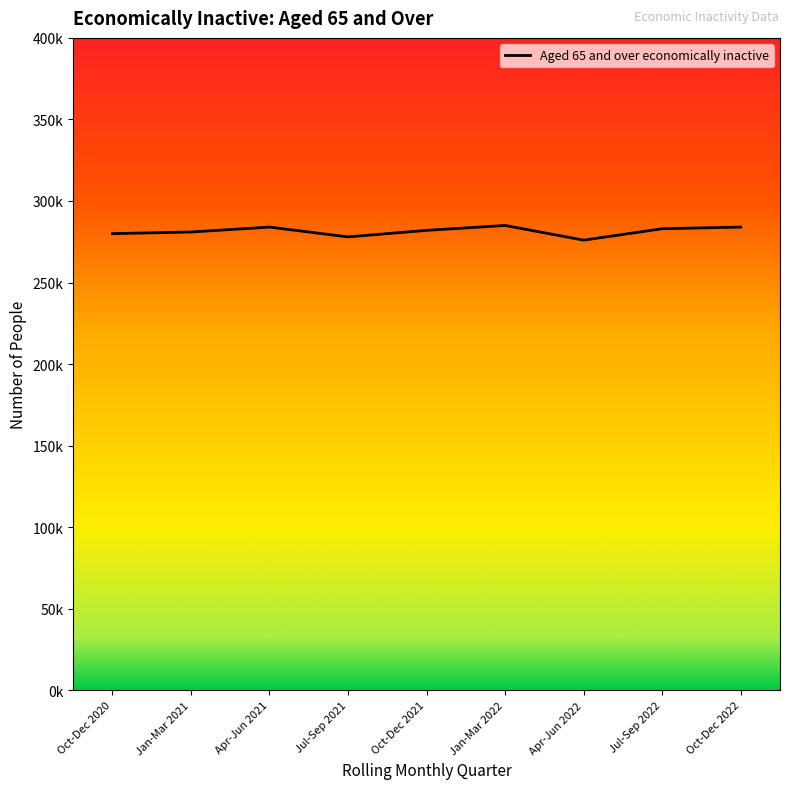

Does the chart display data point markers on the line(s)?

No